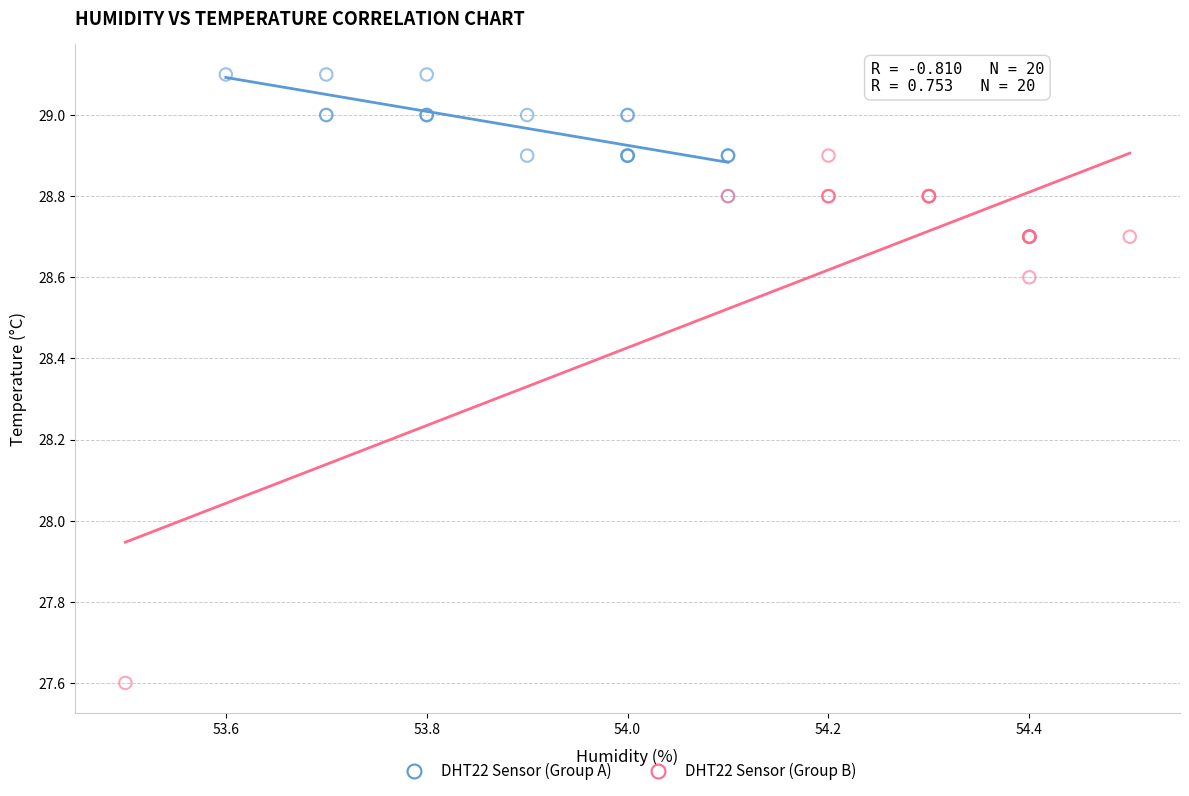

Which series reaches the maximum Y coordinate?

DHT22 Sensor (Group A)